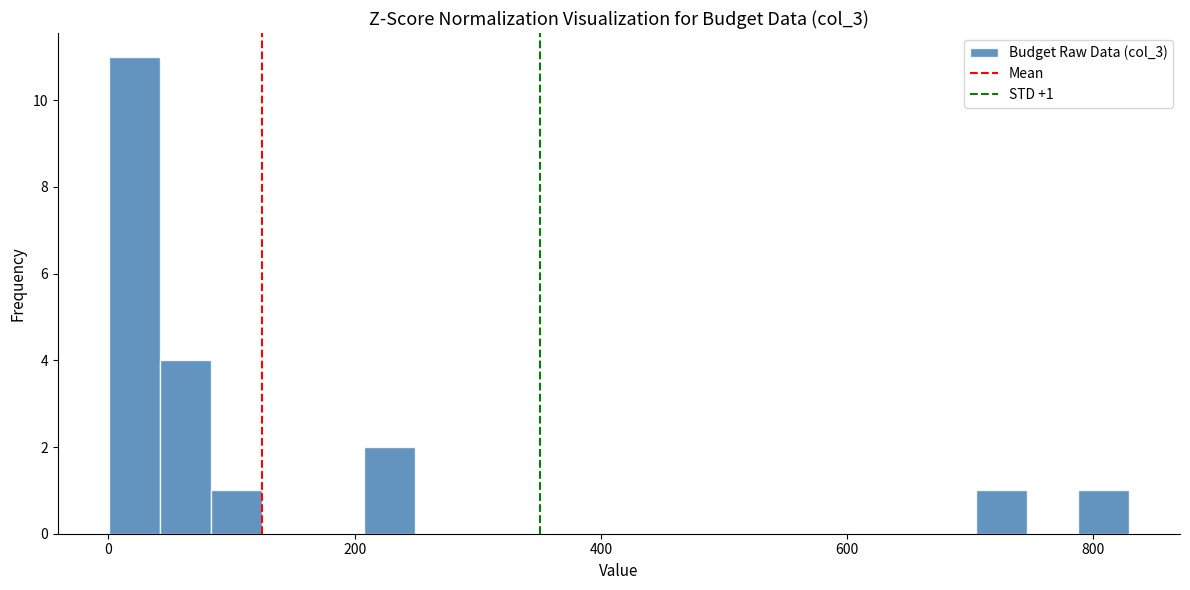

Around what value on the x-axis is the tallest bar? Give the approximate position of its centre, as read against the axis.

20